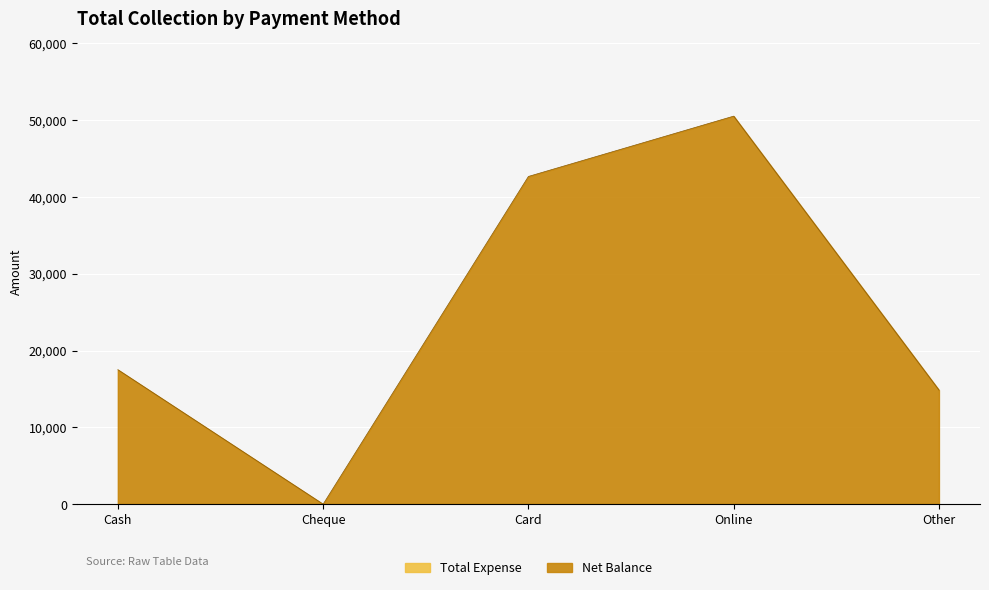

Does the chart display data point markers on the line(s)?

No